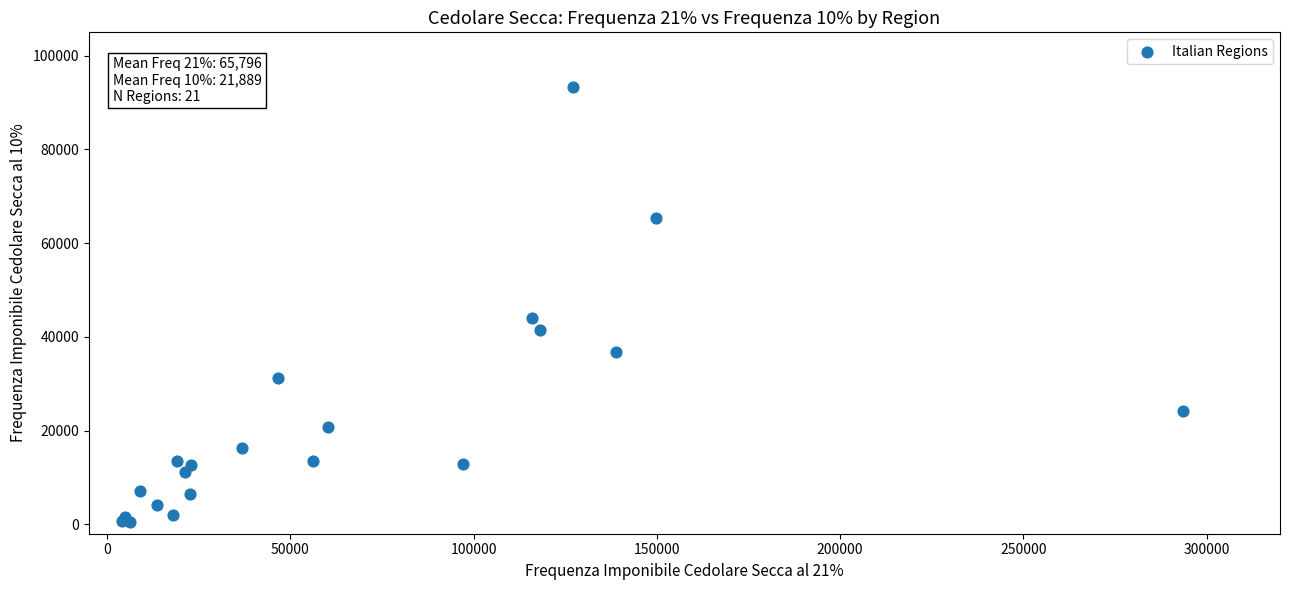

What Y value in the scatter plot is closest to 46973?

44005